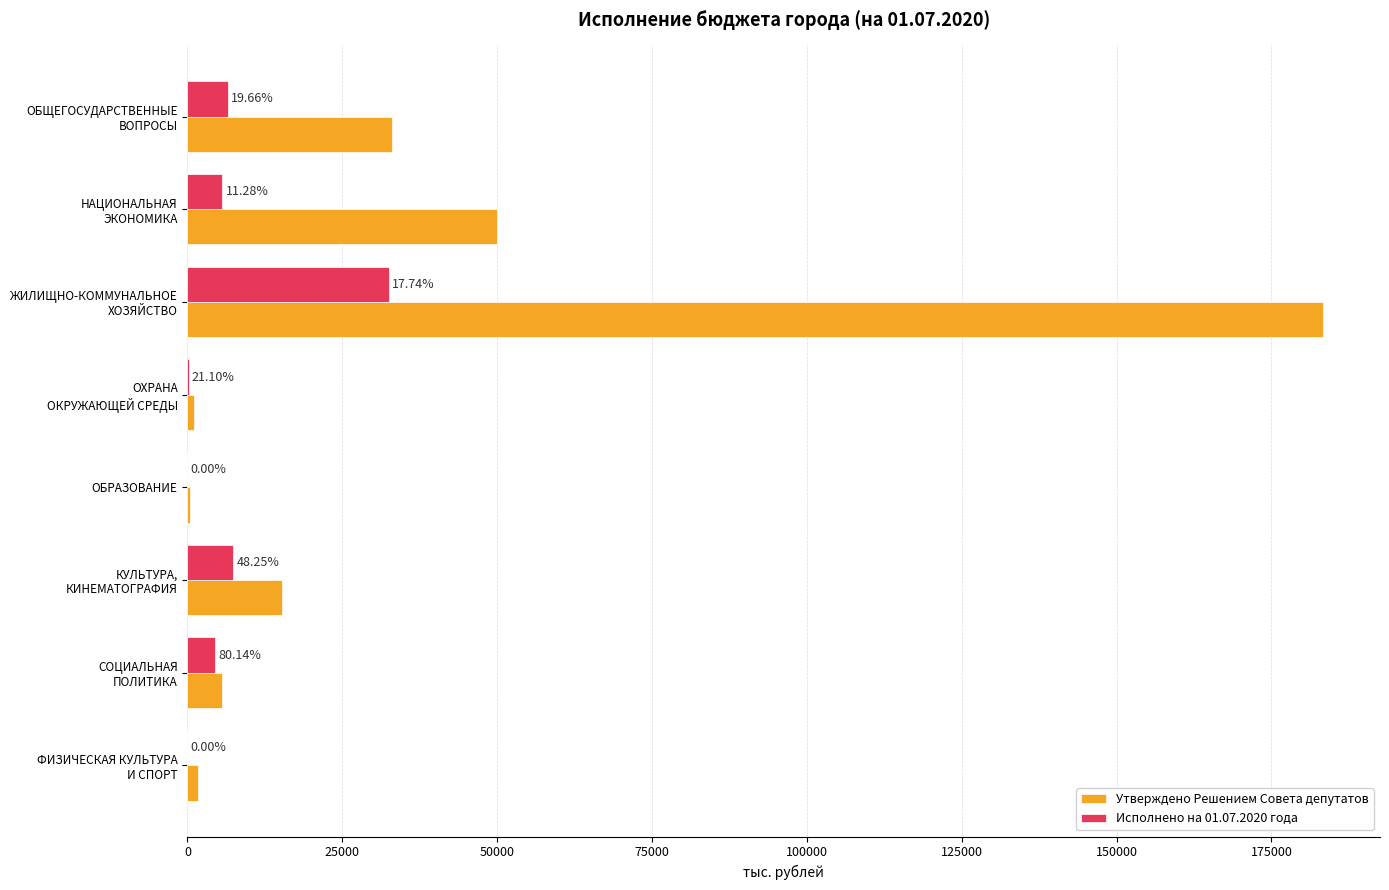

What are all the series names shown in the legend?

Утверждено Решением Совета депутатов, Исполнено на 01.07.2020 года